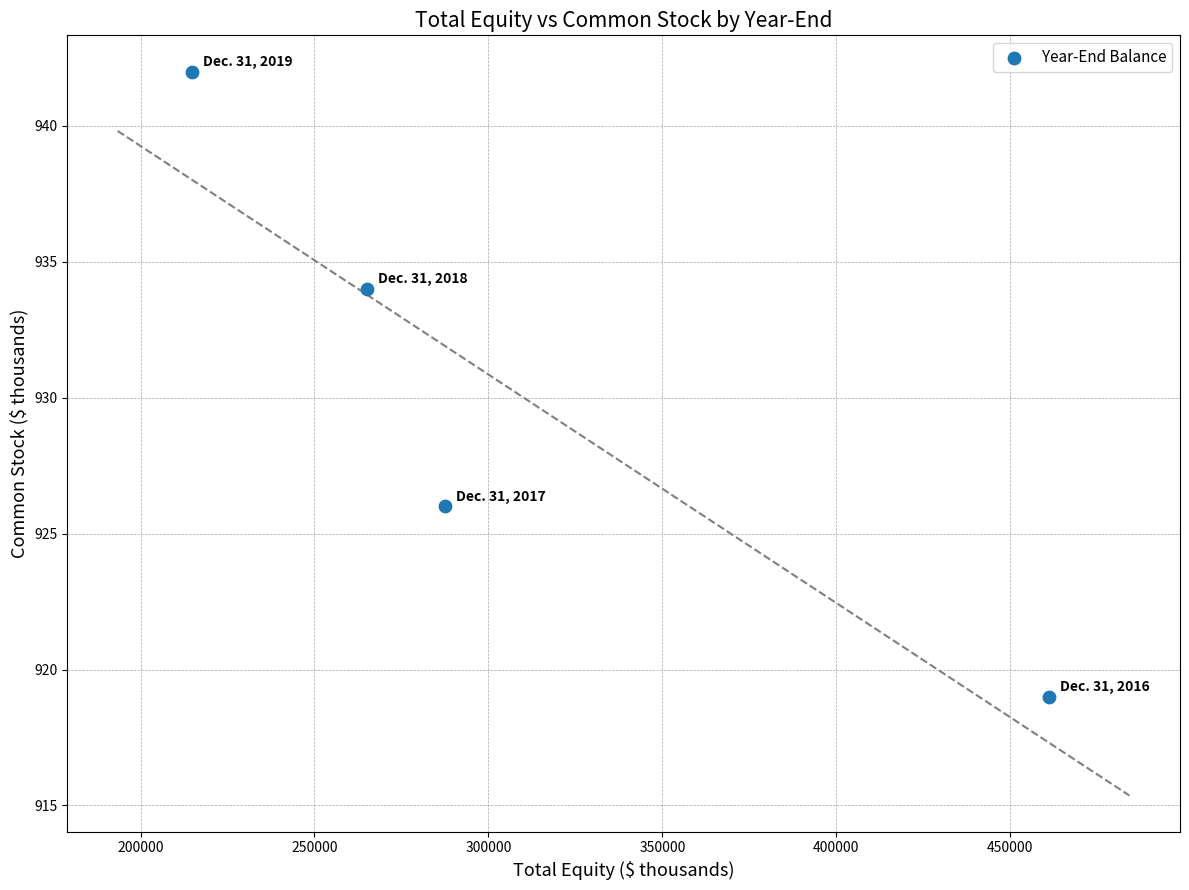

What is the range of X values (max minus min)?

246319